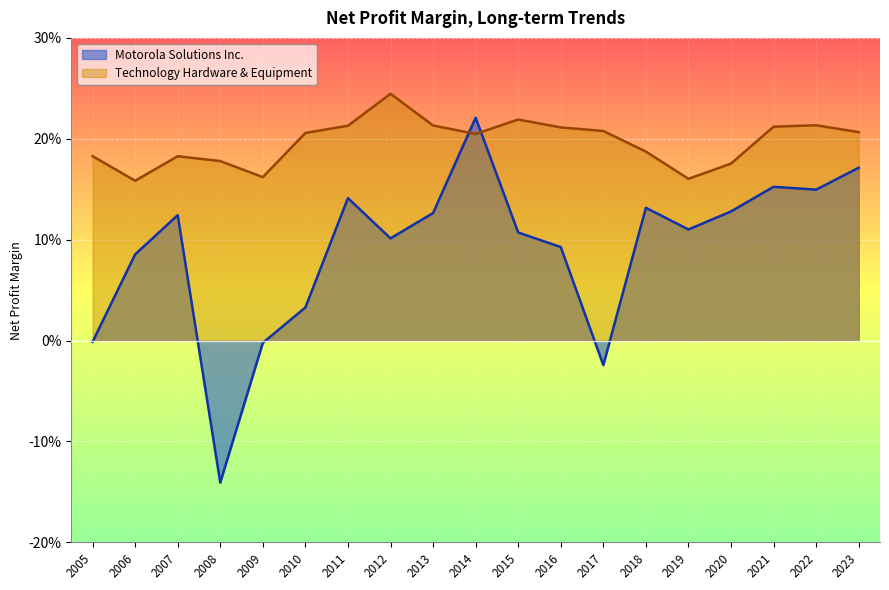

Reading left to right, what are all the values shown in this chart?

Motorola Solutions Inc.: -0.0	0.1	0.1	-0.1	-0.0	0.0	0.1	0.1	0.1	0.2	0.1	0.1	-0.0	0.1	0.1	0.1	0.2	0.1	0.2
Technology Hardware & Equipment: 0.2	0.2	0.2	0.2	0.2	0.2	0.2	0.2	0.2	0.2	0.2	0.2	0.2	0.2	0.2	0.2	0.2	0.2	0.2